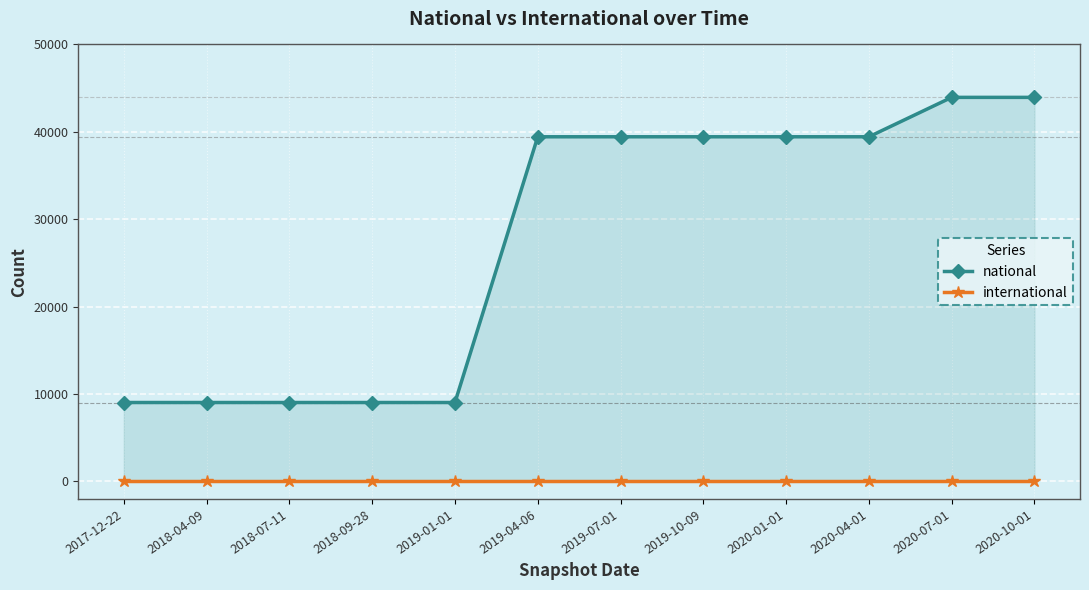

What is the difference between the highest and lowest values at 2020-10-01?

43945